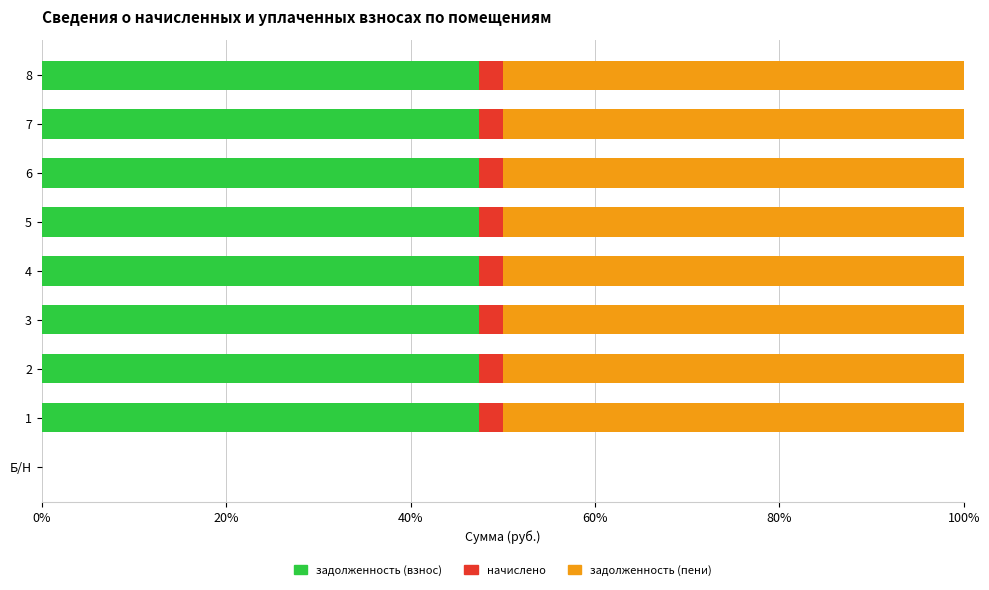

What is the total value across all series at 1?

100.0